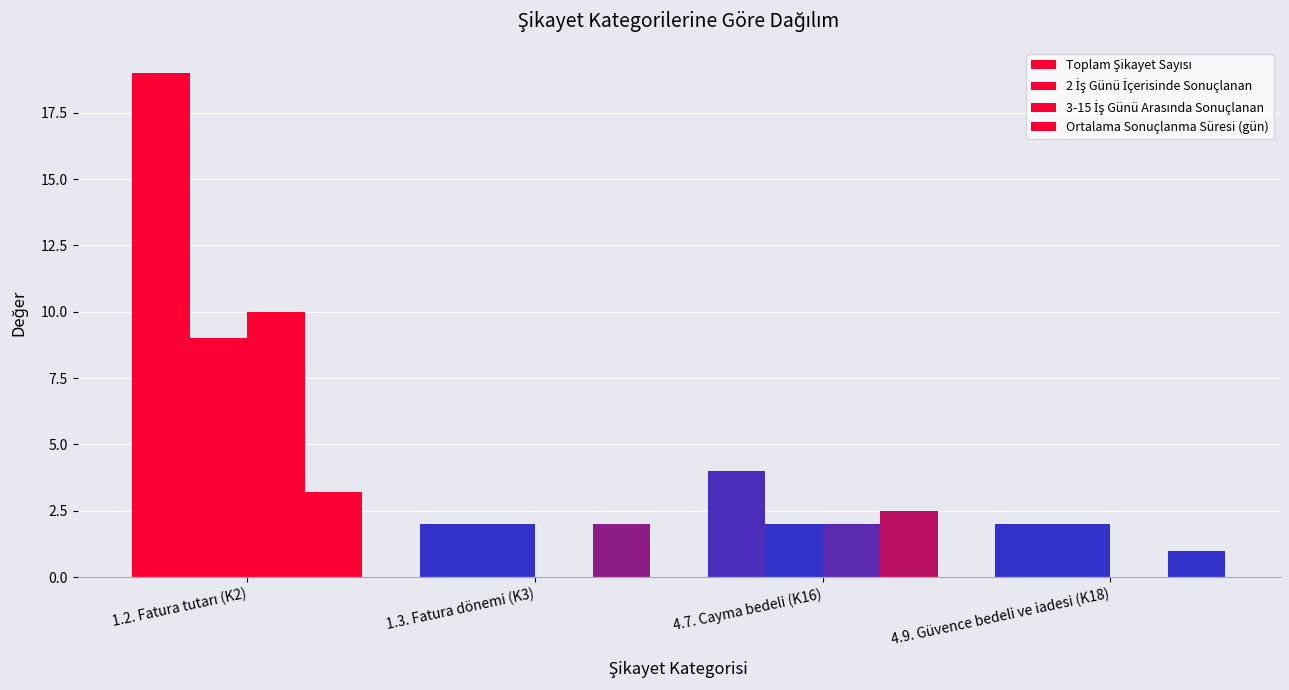

How many data points does each series have?

4